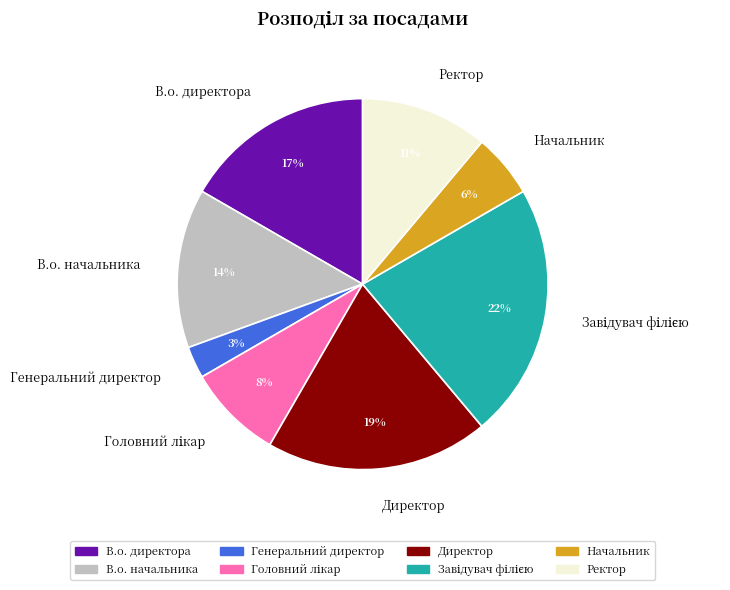

To the nearest percent, what is the difference between the largest and smallest slice percentages?

19%